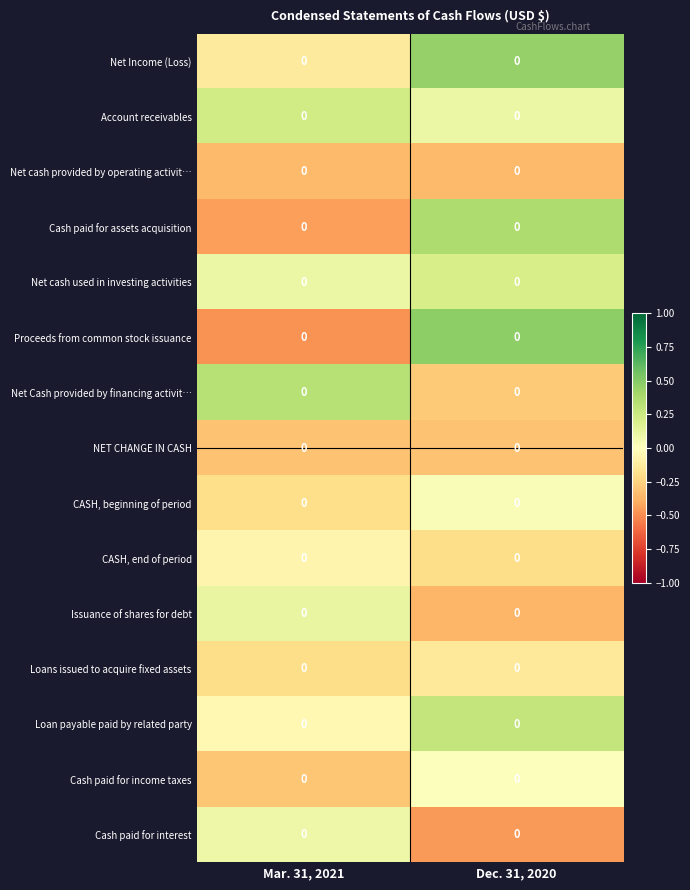

What is the total value across all series at Mar. 31, 2021?

-1.7